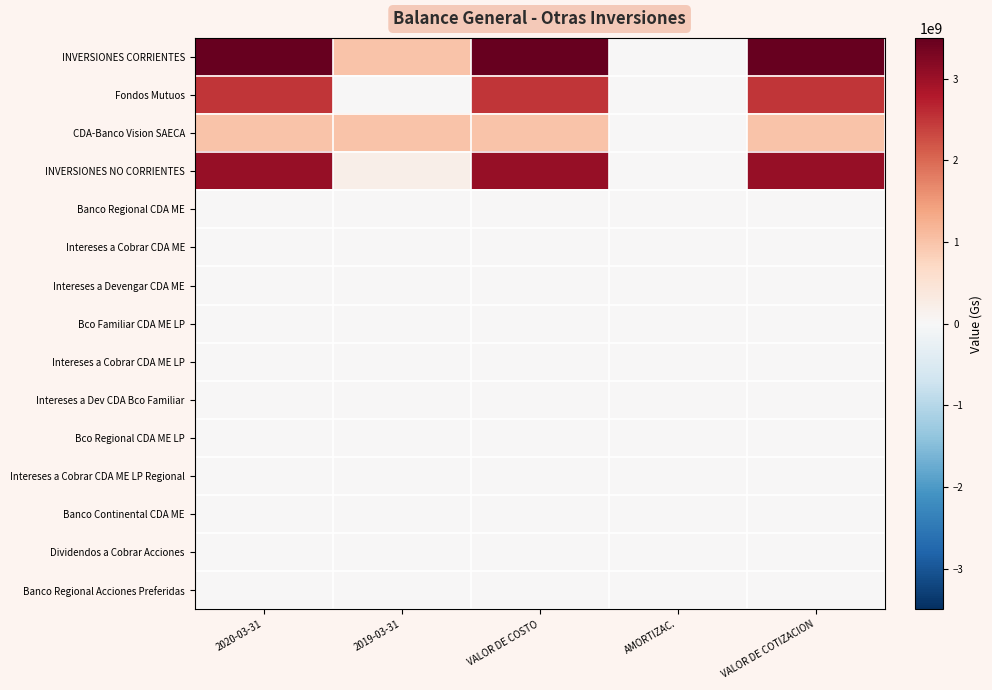

Between AMORTIZAC. and VALOR DE COTIZACION, which is larger?

VALOR DE COTIZACION